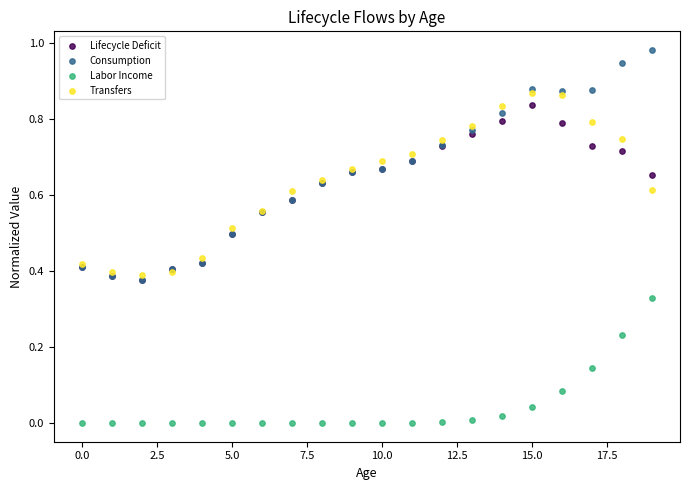

What are all the series names shown in the legend?

Lifecycle Deficit, Consumption, Labor Income, Transfers